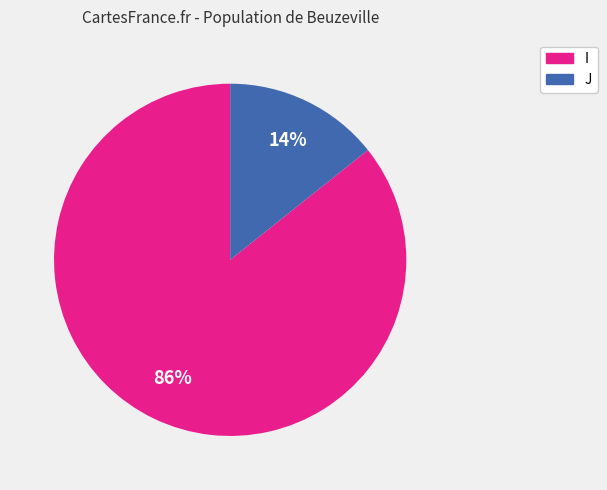

What is the majority slice?

I